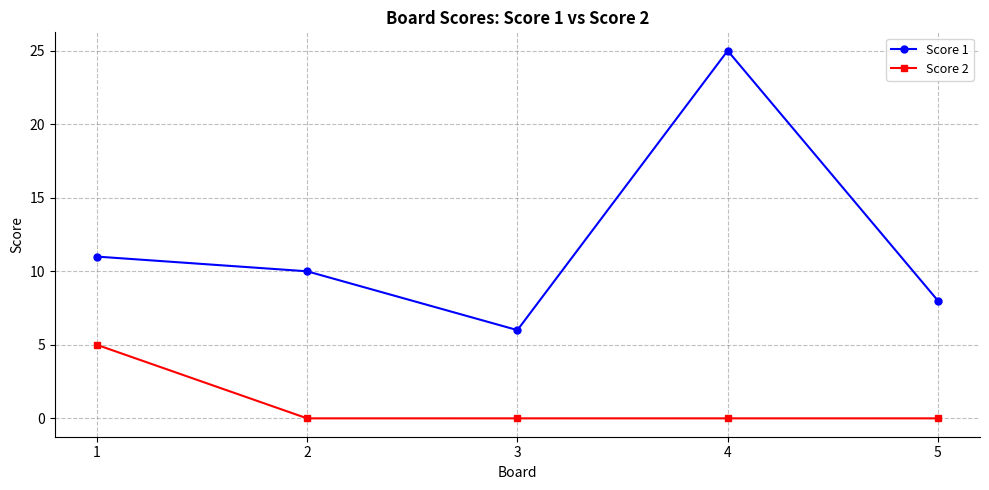

Is it true that Score 2 equals 5 at 1?

True